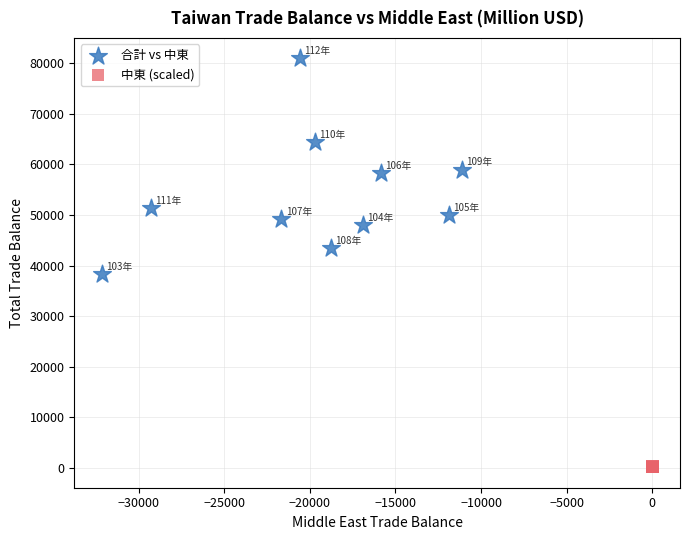

Which series contains the highest Y value?

合計 vs 中東